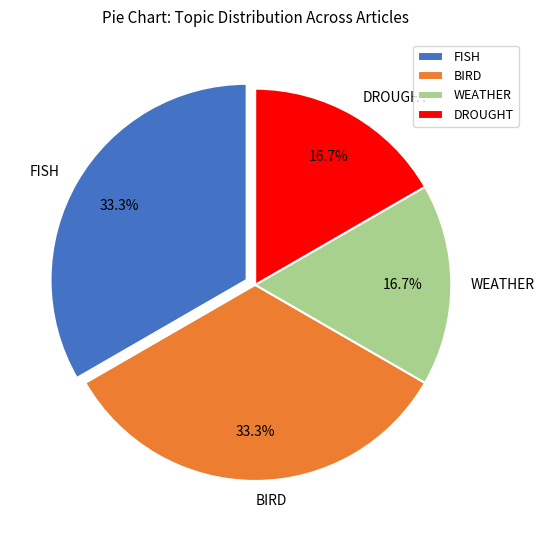

Which has a higher value, WEATHER or FISH?

FISH